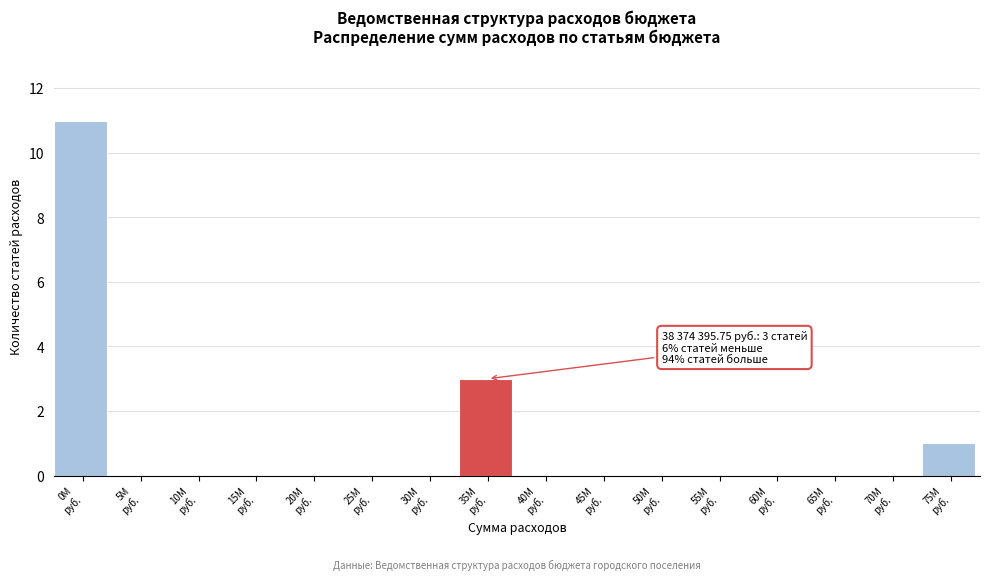

What is the sum of all values?

15